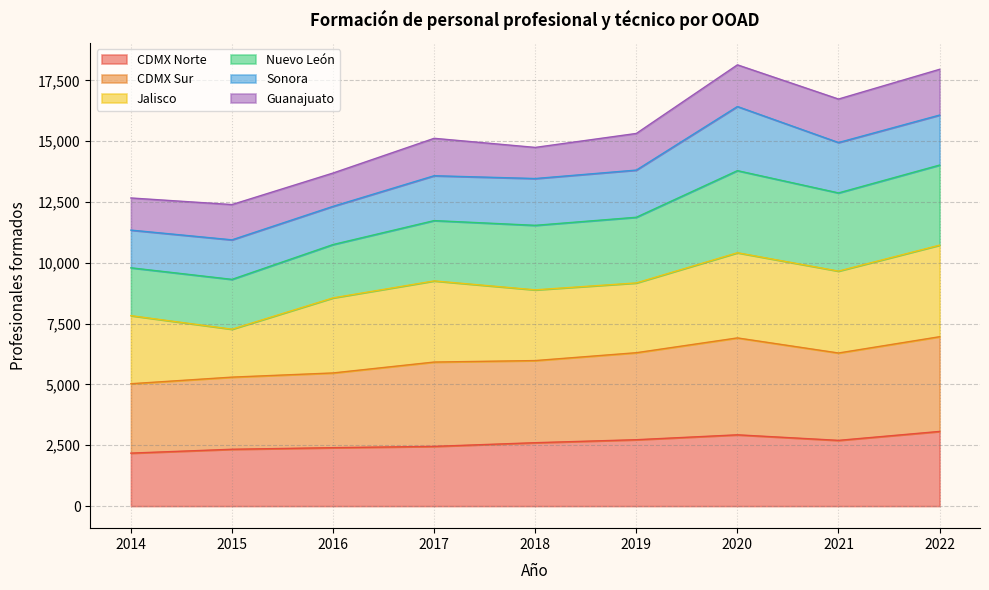

How many lines are shown in the chart?

6